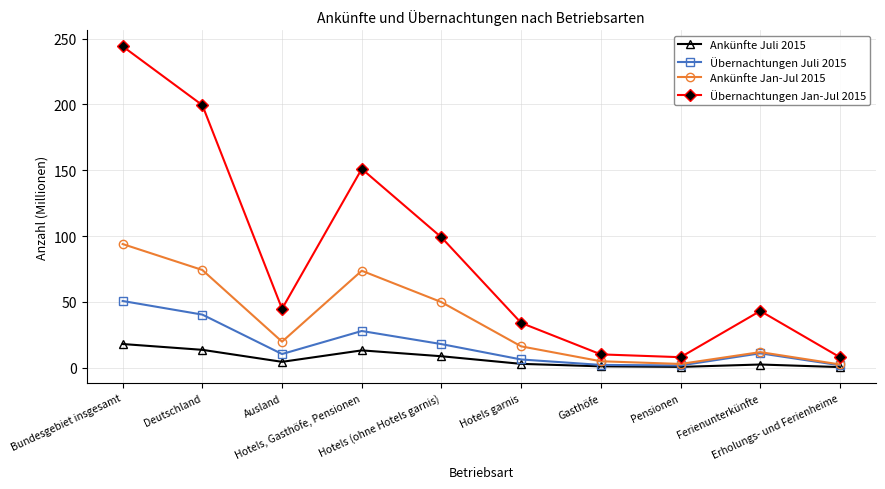

Which series has the largest total across all categories?

Übernachtungen Jan-Jul 2015